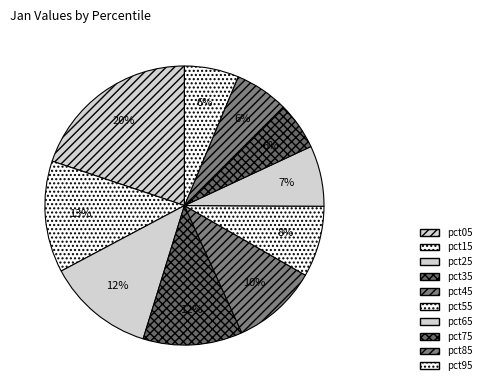

Do pct05 and pct85 together represent more than half of the pie?

No